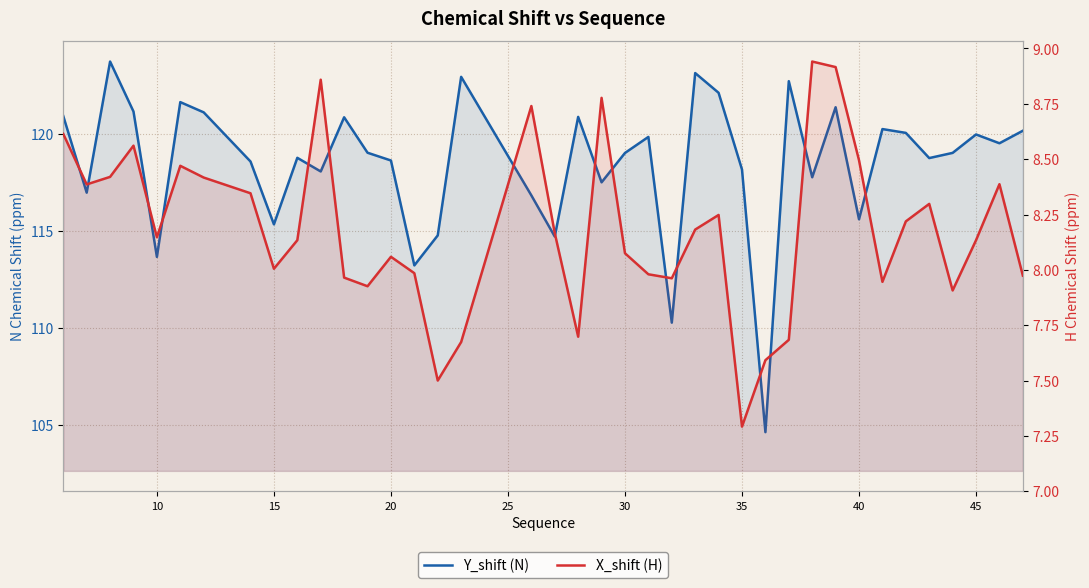

What are all the series names shown in the legend?

Y_shift (N), X_shift (H)